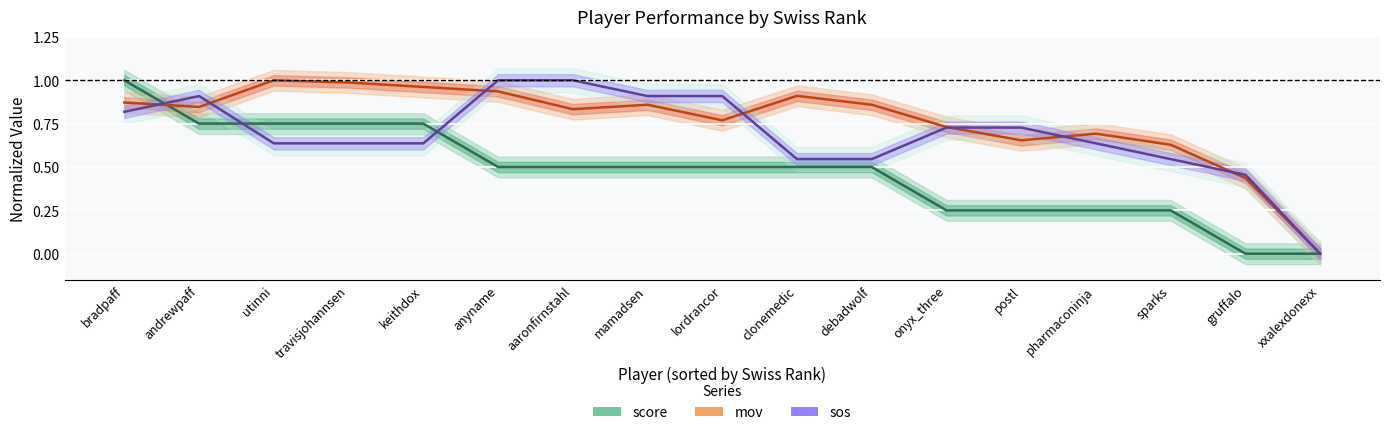

What is the total value across all series at gruffalo?

0.9